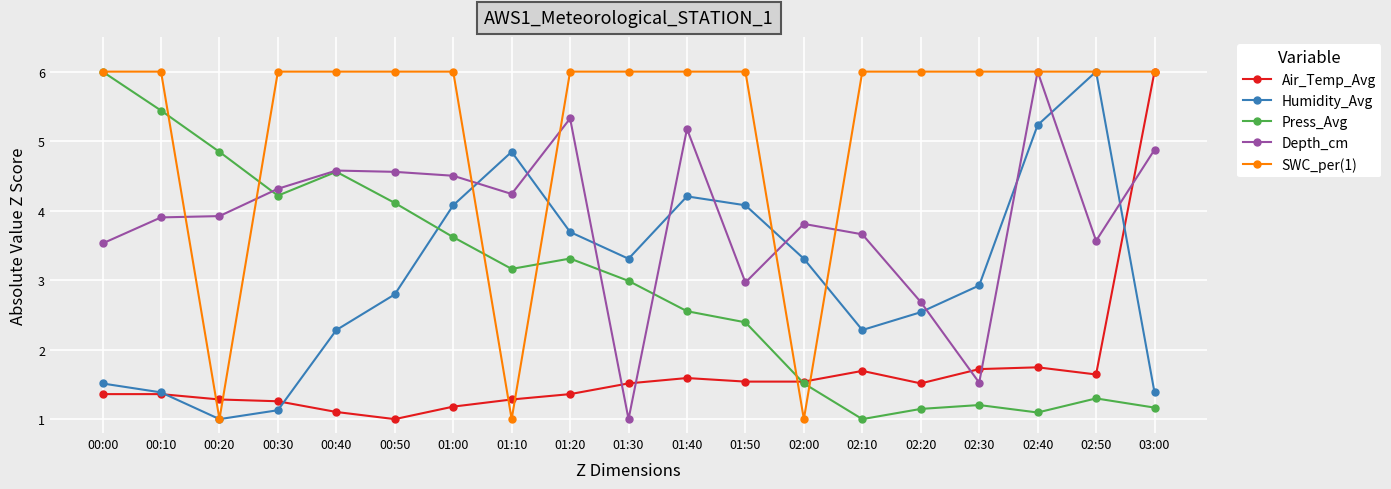

Is it true that Air_Temp_Avg equals 0.6 at 01:00?

False